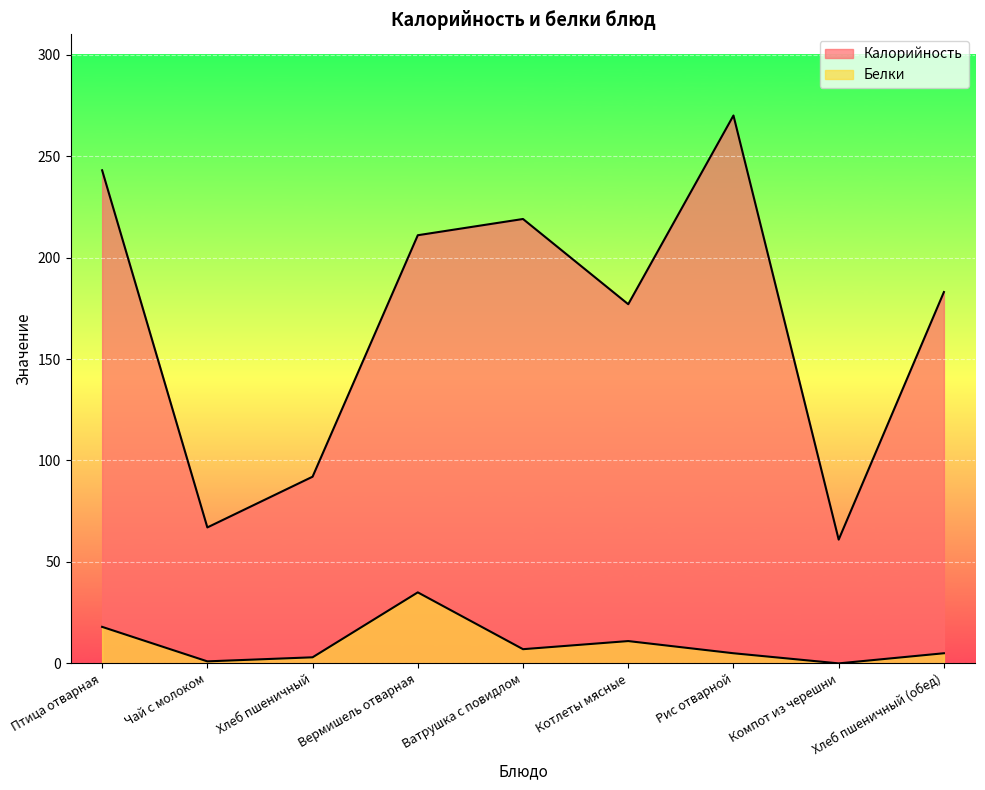

True or false: Калорийность has a value of 375 at Рис отварной.

False